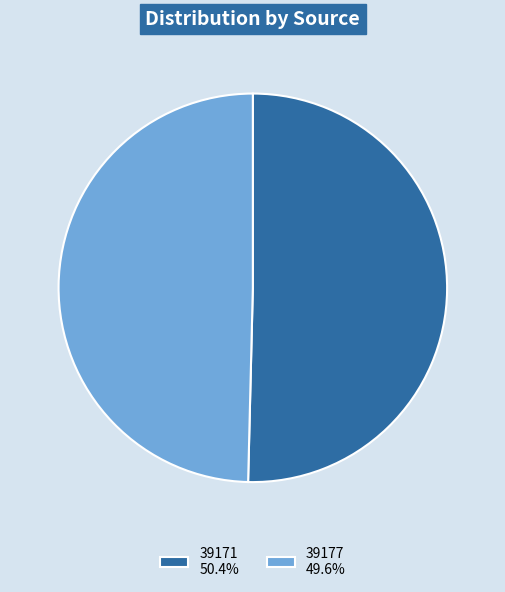

Which slice is the smallest?

39177